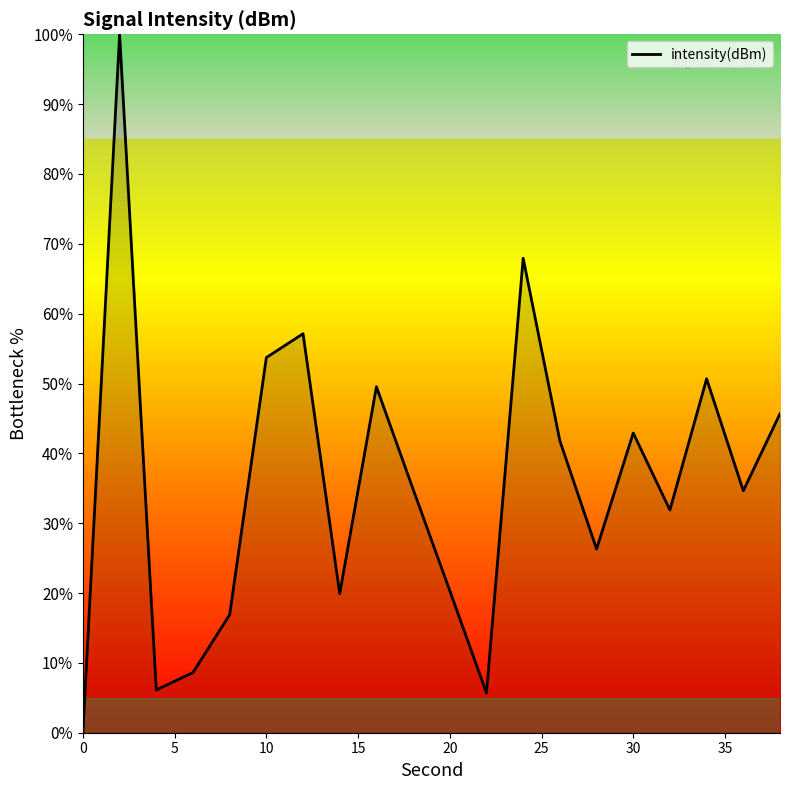

What is the maximum value shown in the chart?

100.0